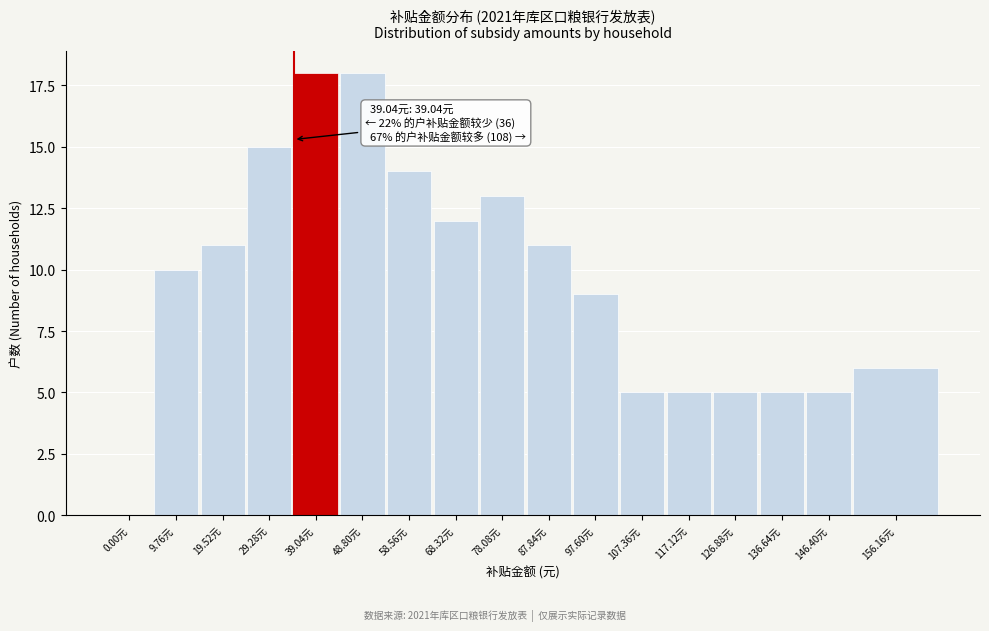

Reading right to left, what are all the values shown in this chart?

156.16元=6	146.40元=5	136.64元=5	126.88元=5	117.12元=5	107.36元=5	97.60元=9	87.84元=11	78.08元=13	68.32元=12	58.56元=14	48.80元=18	39.04元=18	29.28元=15	19.52元=11	9.76元=10	0.00元=0